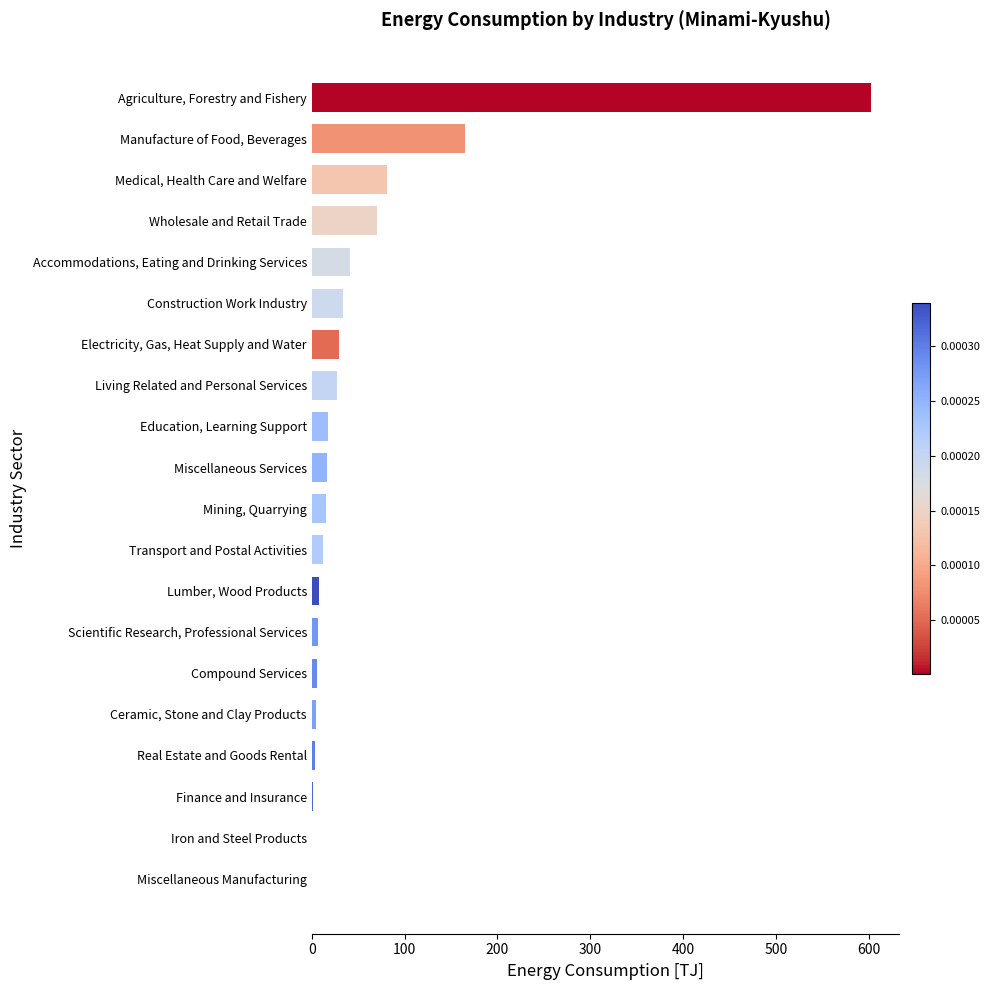

Are the bars horizontal?

Yes